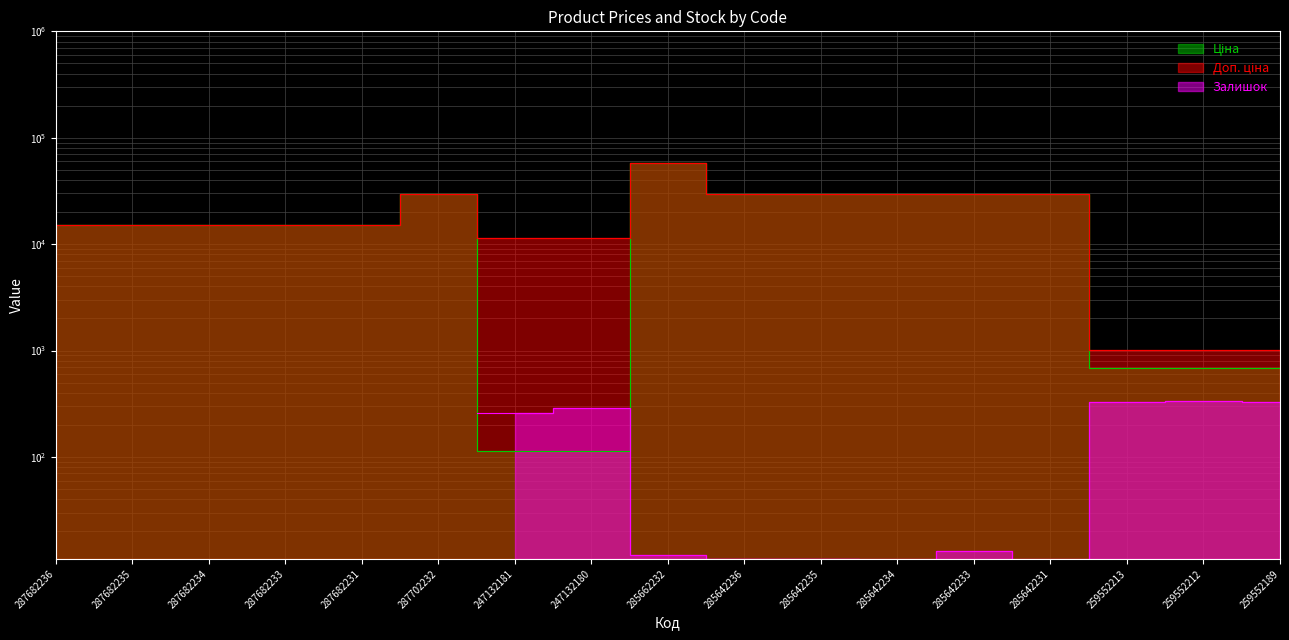

Where does the Ціна series first go above 15019?

287682236